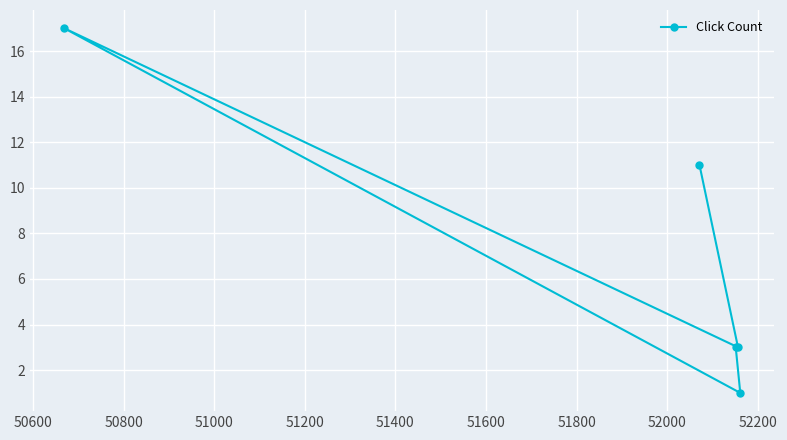

What is the difference between the maximum and minimum values?

16